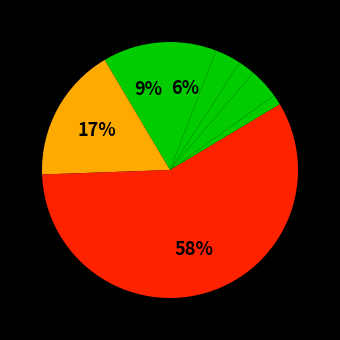

How many segments does this pie chart have?

8